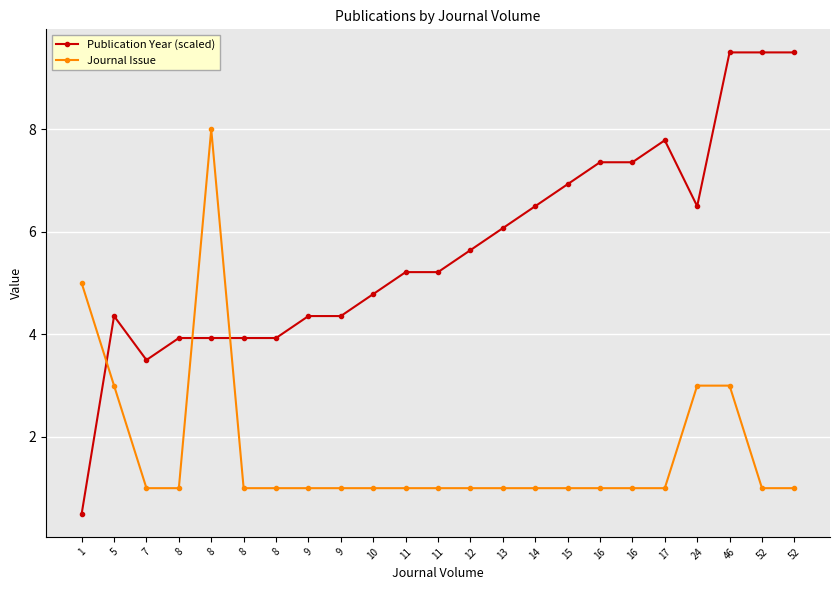

At which label does Journal Issue reach its peak?

8